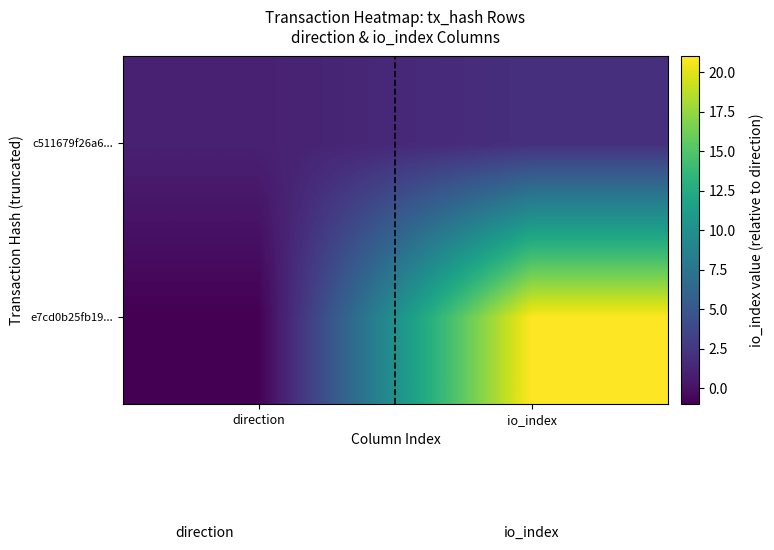

Reading left to right, extract all data points from this chart.

e7cd0b25fb19...: direction=-1	io_index=21
c511679f26a6...: direction=1	io_index=2